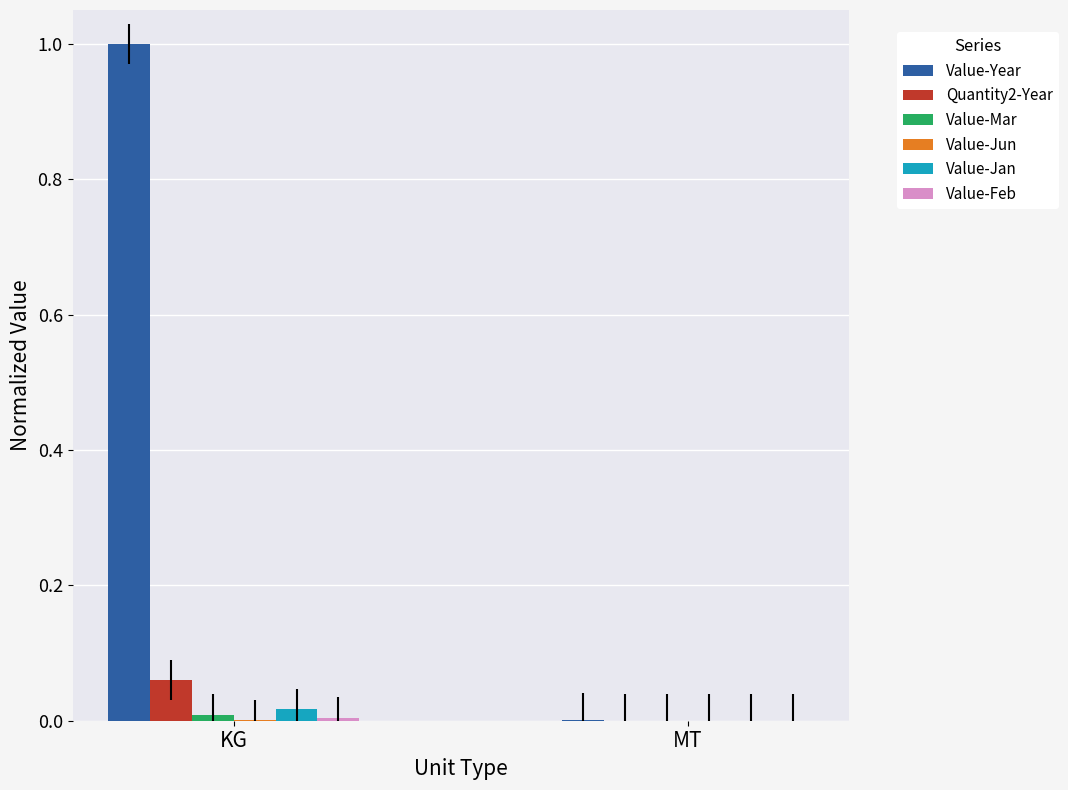

Which series changed the most between KG and MT?

Value-Year